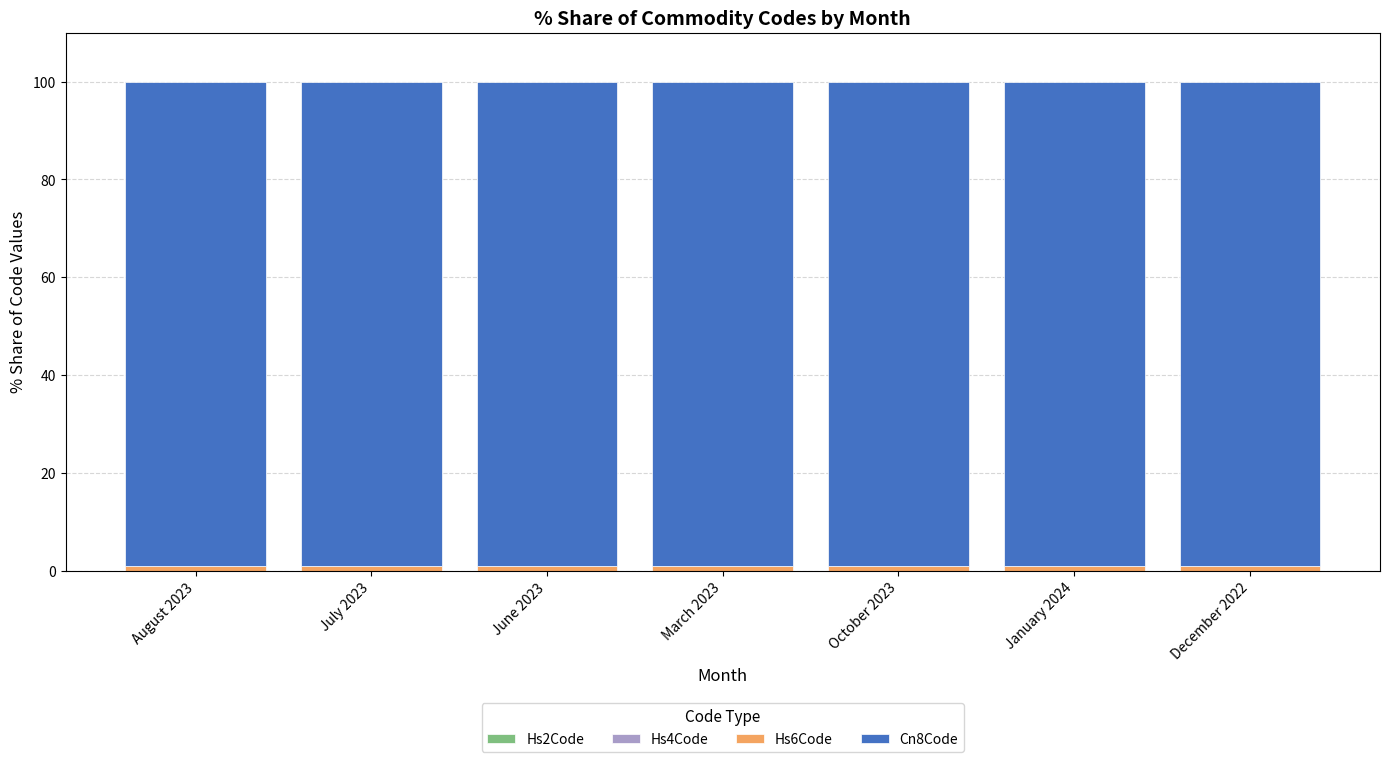

Rank the series by their maximum value, from lowest to highest.

Hs2Code, Hs4Code, Hs6Code, Cn8Code